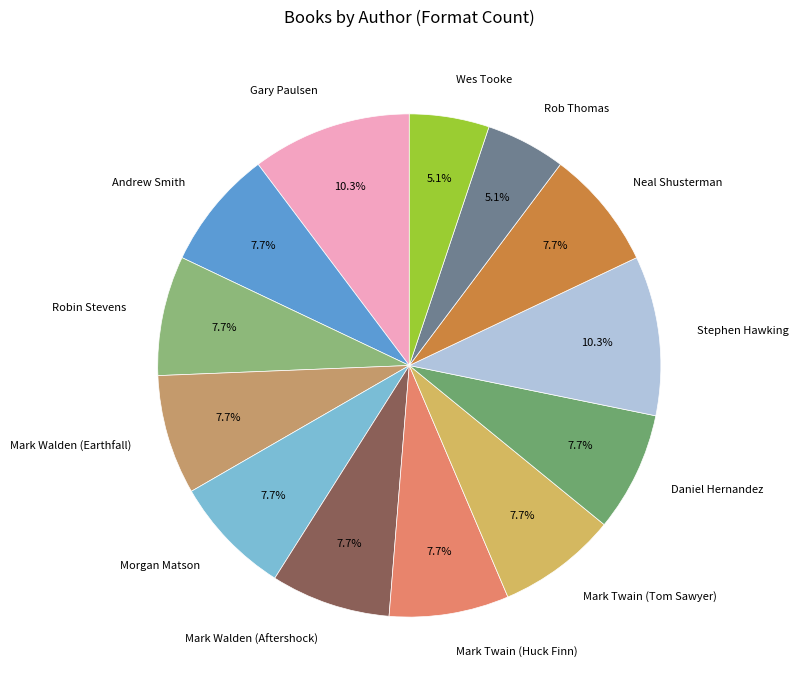

True or false: Andrew Smith accounts for 2% of the total.

False